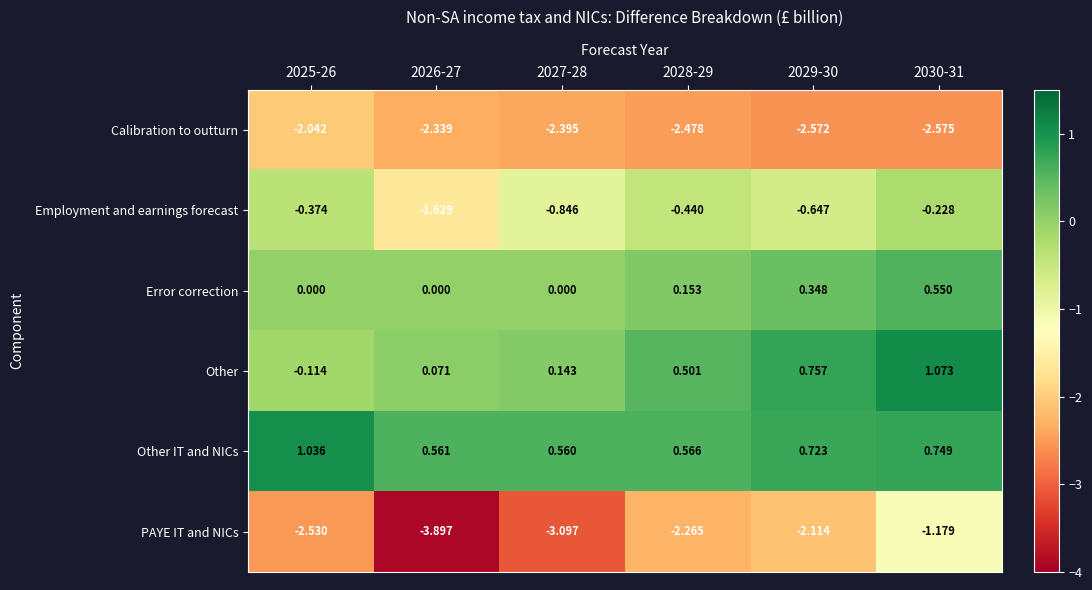

Which series changed the most between 2026-27 and 2030-31?

PAYE IT and NICs